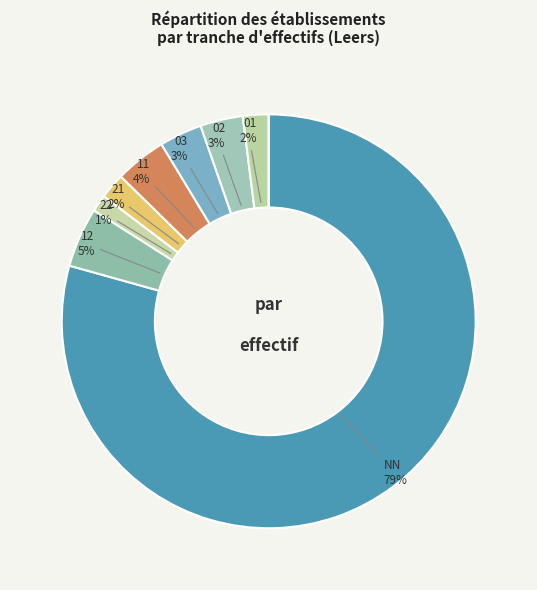

Count the number of slices in the pie.

9